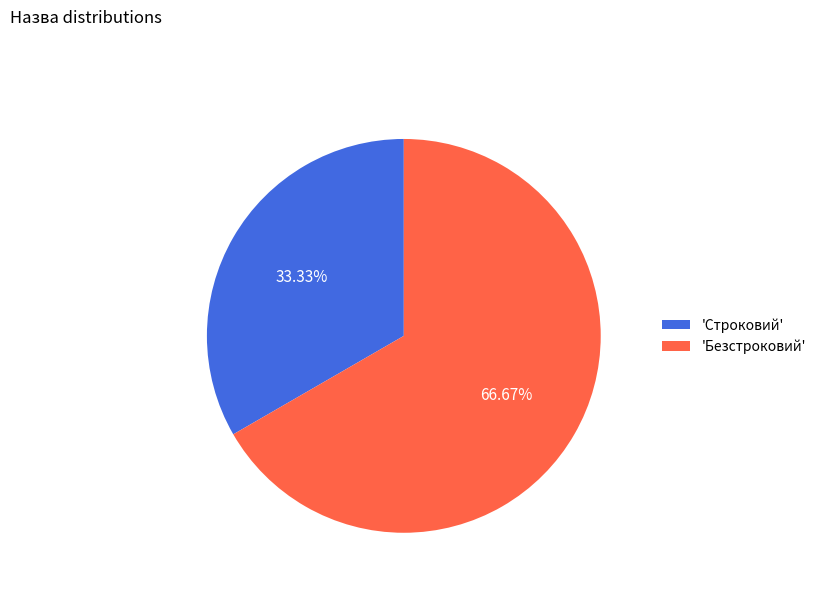

Count the number of slices in the pie.

2